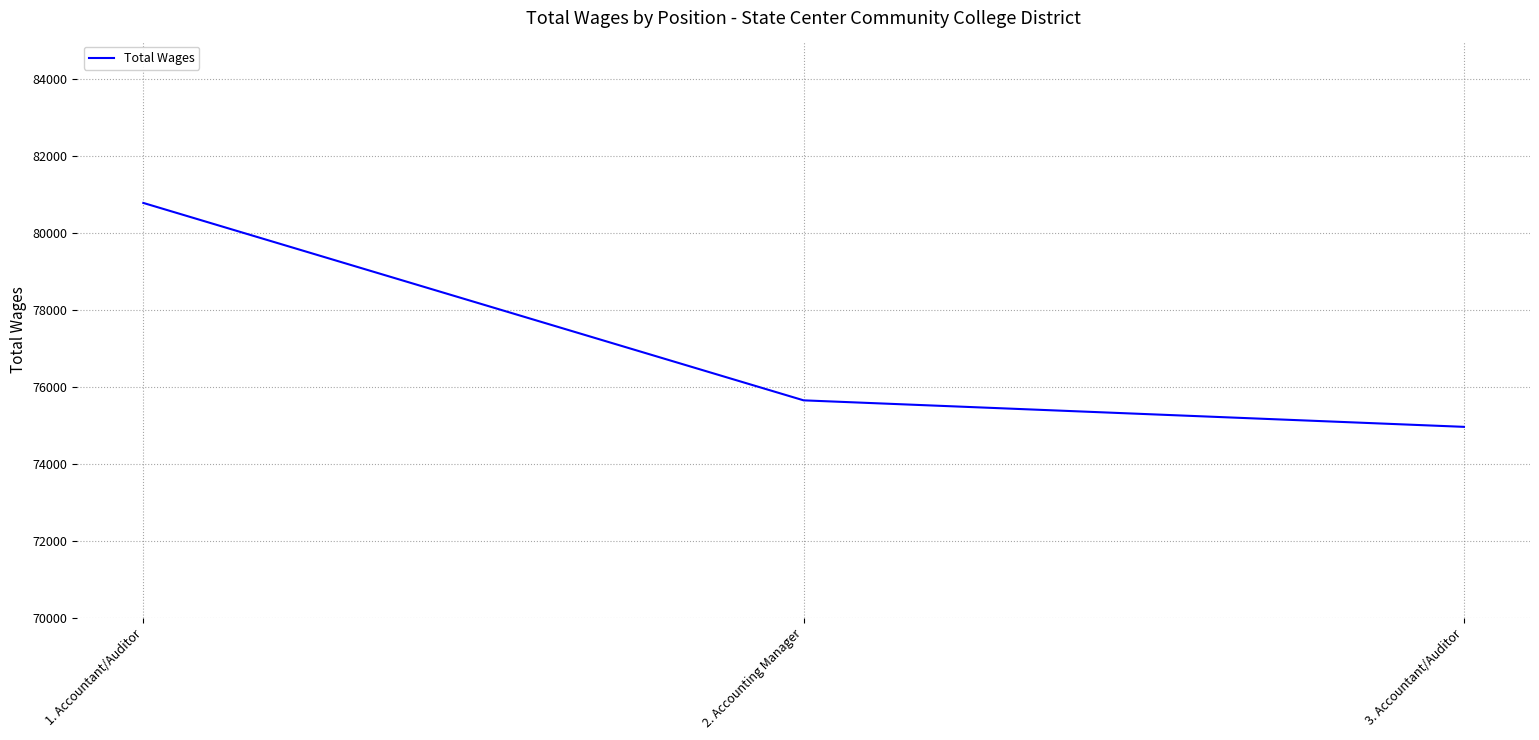

List the labels in order of value, largest first.

1. Accountant/Auditor, 2. Accounting Manager, 3. Accountant/Auditor